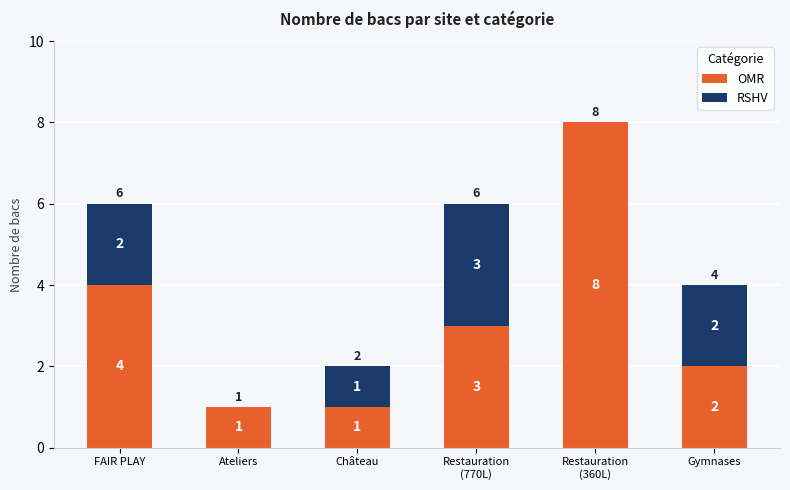

What is the sum of all OMR values?

19